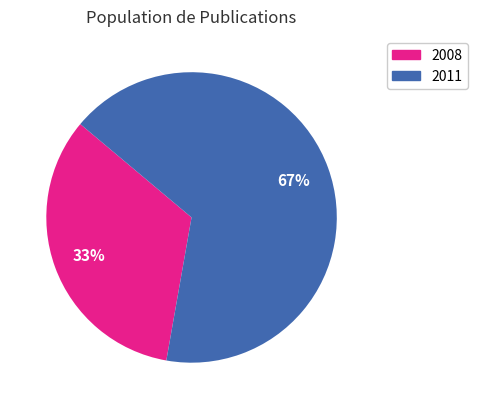

To the nearest percent, what is the average slice percentage?

50%